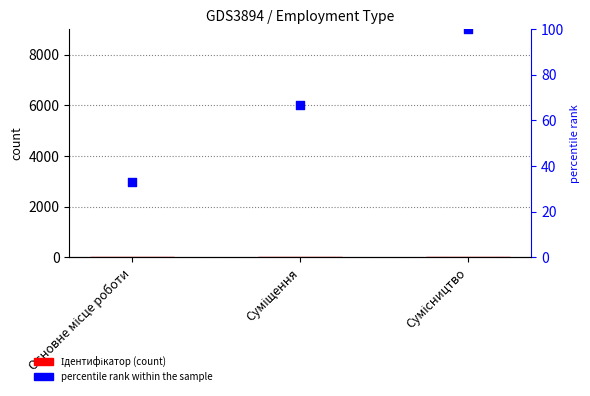

Which series has the largest total across all categories?

percentile rank within the sample